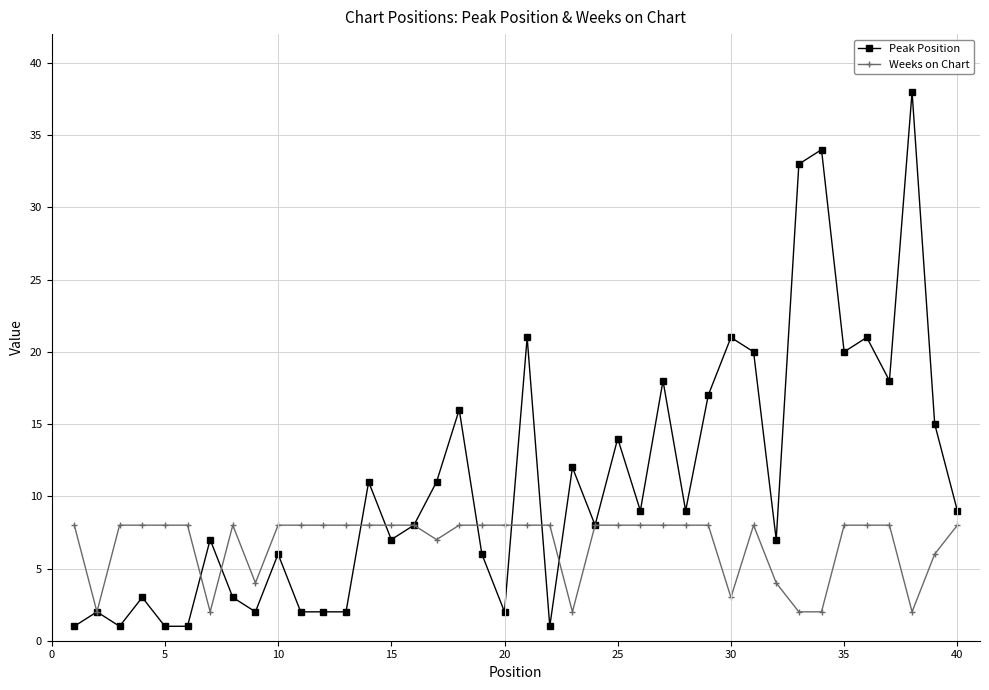

What is the maximum value shown in the chart?

38